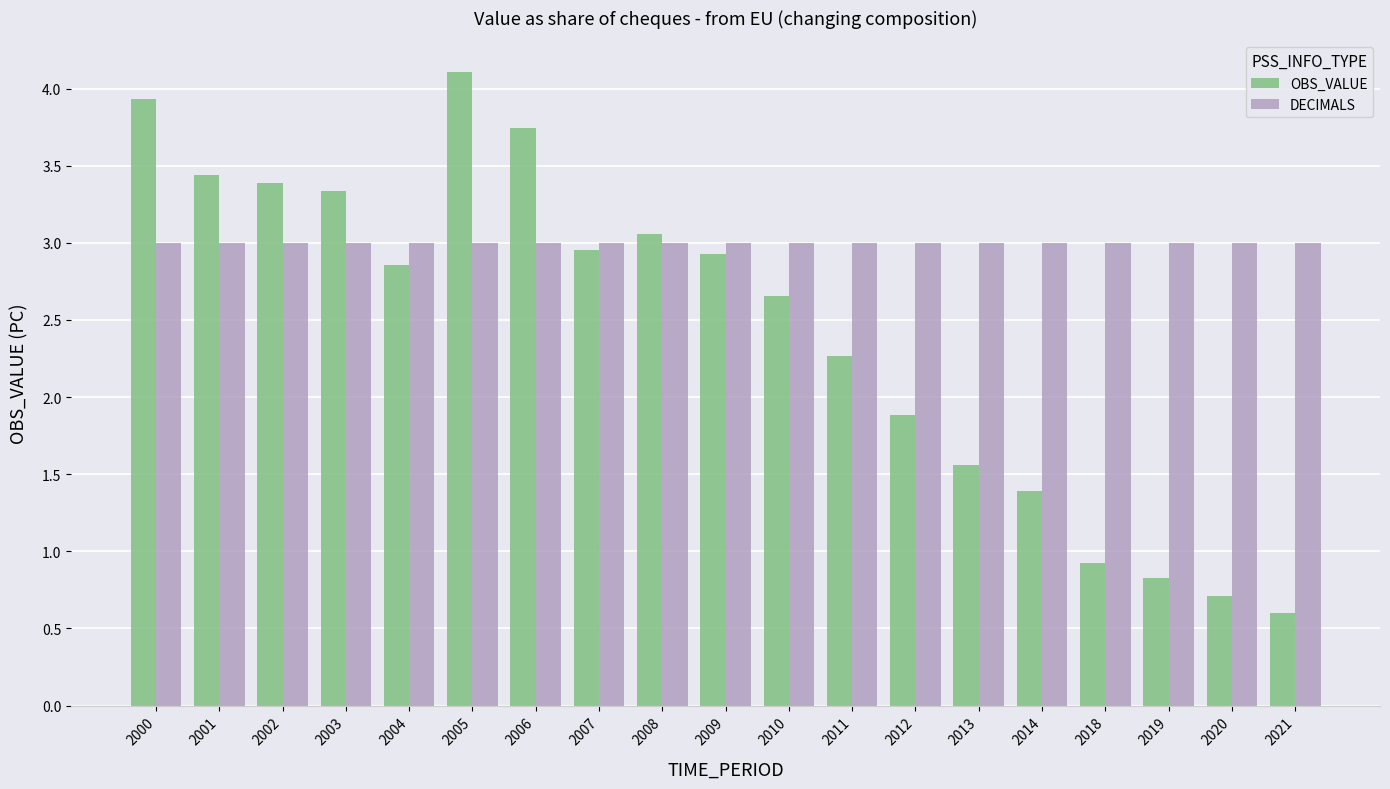

Between 2006 and 2014, which series saw the biggest shift?

OBS_VALUE